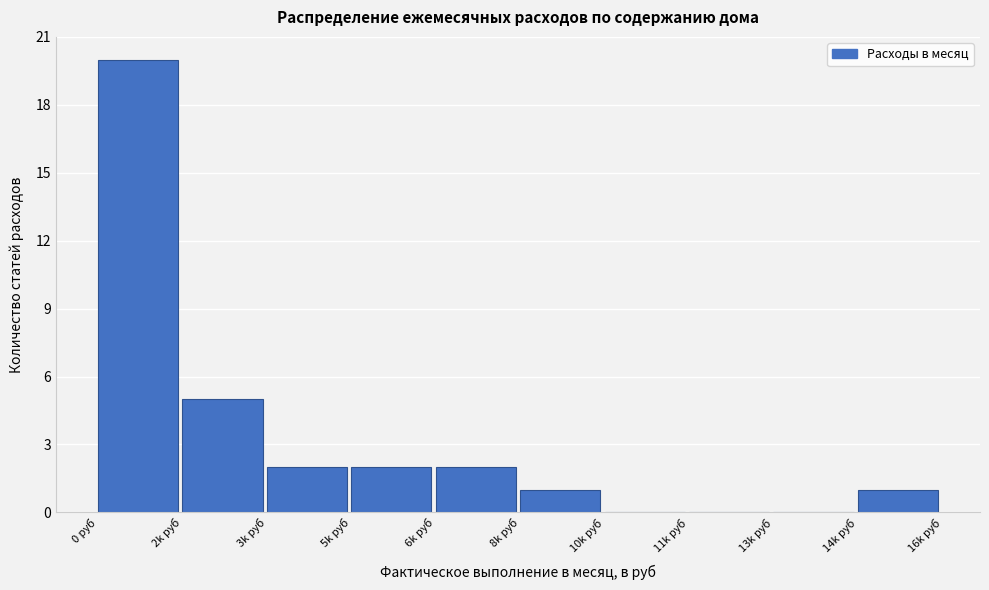

Reading right to left, list all the values displayed in this chart.

14k руб=1	13k руб=0	11k руб=0	10k руб=0	8k руб=1	6k руб=2	5k руб=2	3k руб=2	2k руб=5	0 руб=20